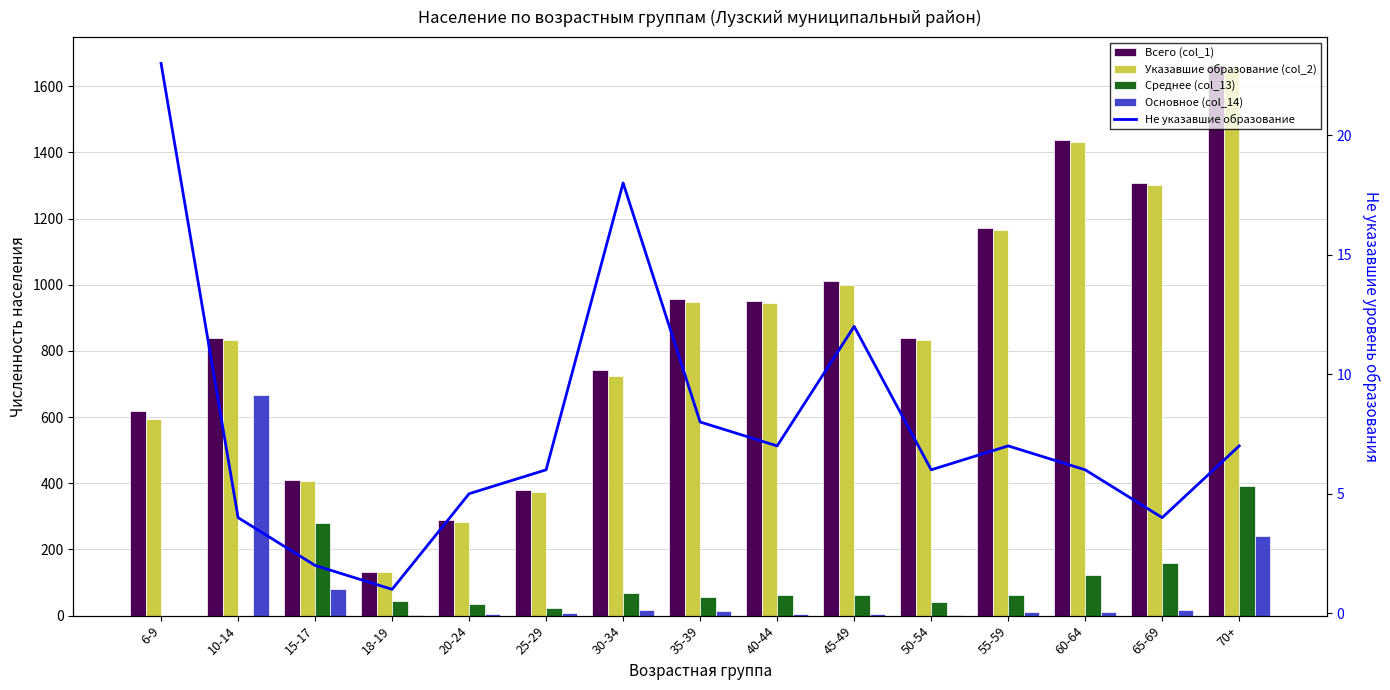

What is the difference between the Не указавшие образование values at 6-9 and 35-39?

15